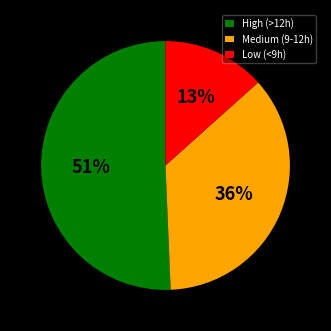

Do Medium (9-12h) and Low (<9h) together represent more than half of the pie?

No